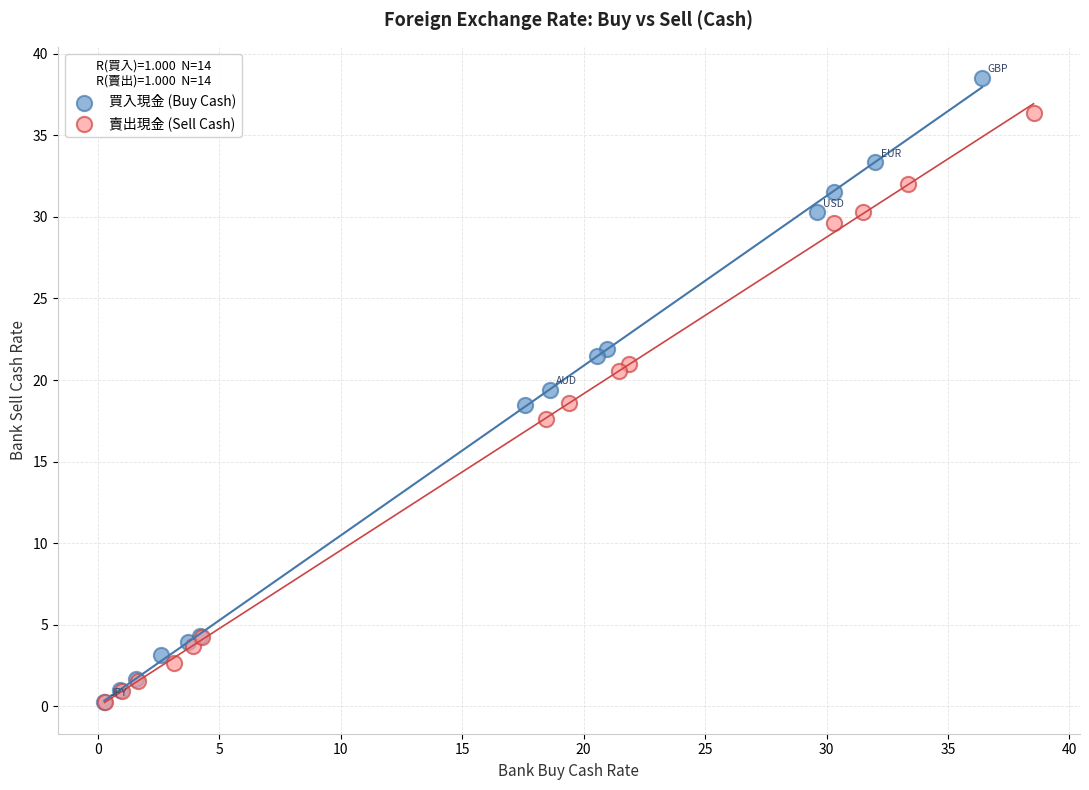

Which series has the widest spread of Y values?

買入現金 (Buy Cash)